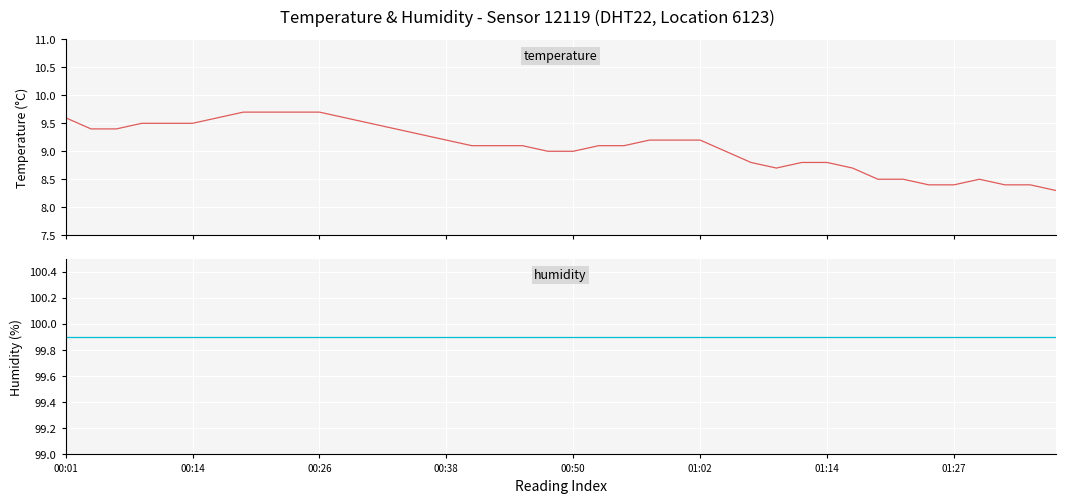

True or false: humidity and temperature intersect in this chart.

False